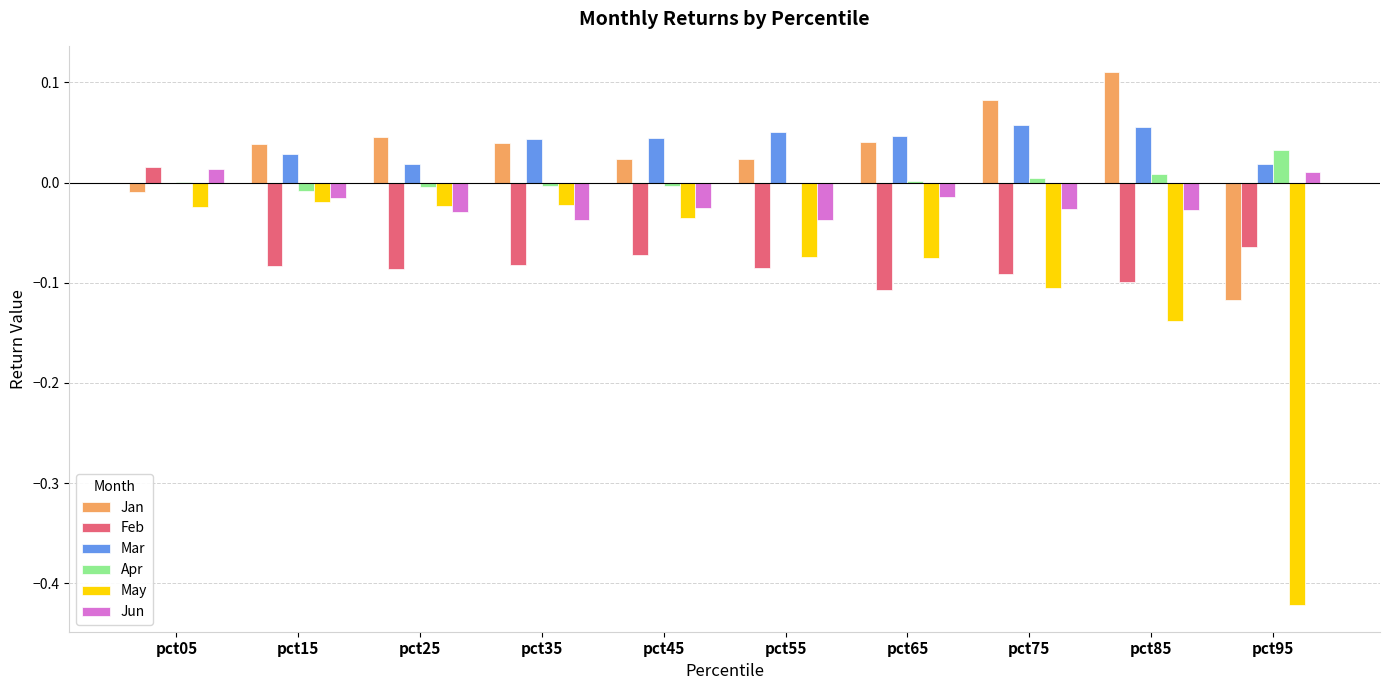

How many positive values does the Jun series have?

2